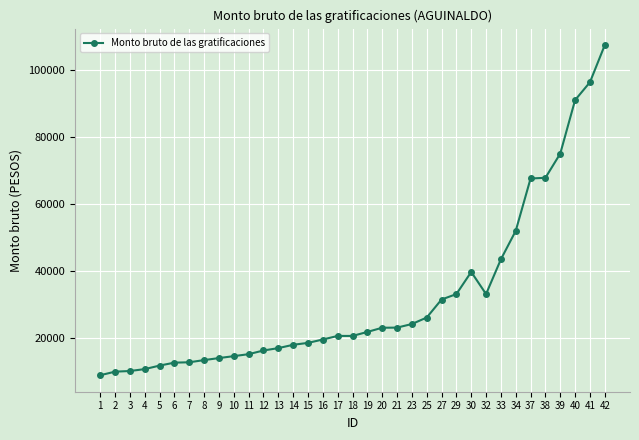

True or false: there are more than 0 points higher than both neighbors.

True